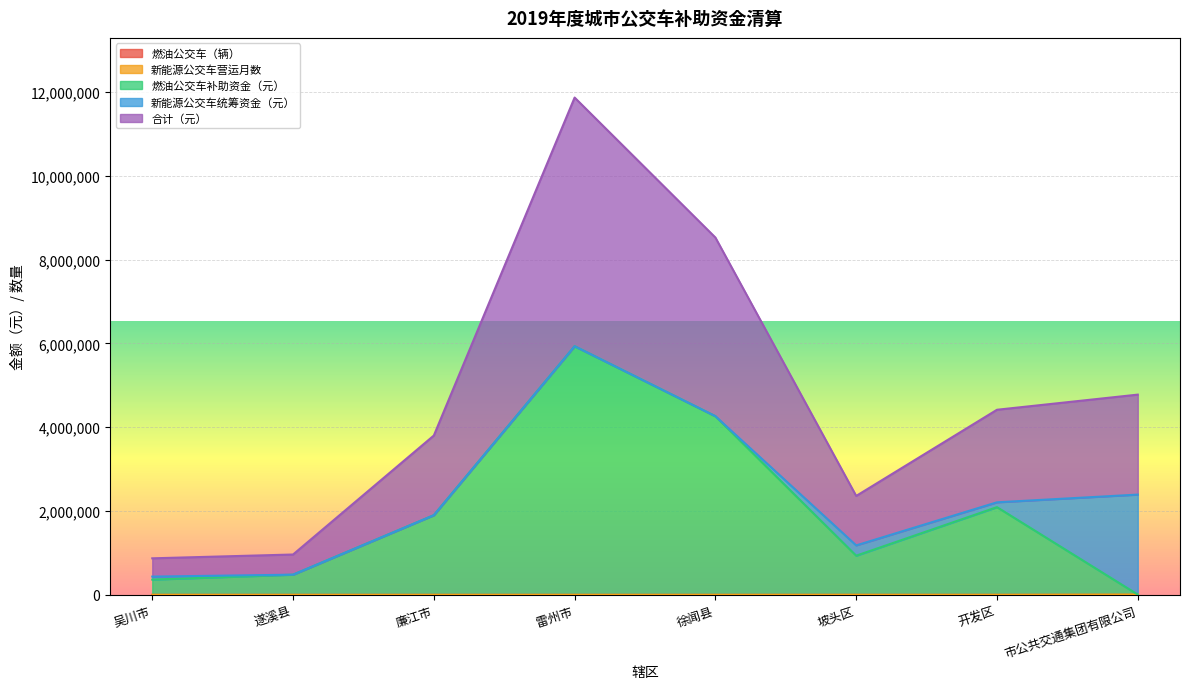

At which category is the sum across all series the highest?

雷州市